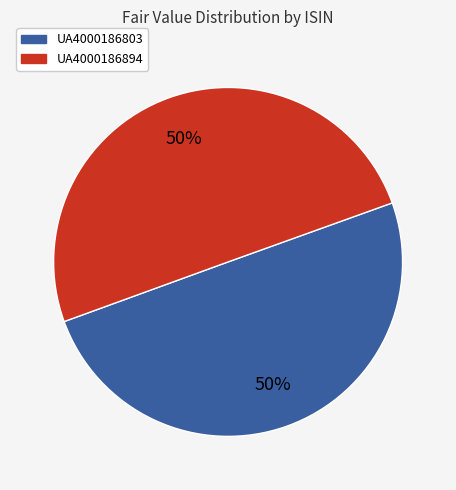

True or false: UA4000186803 accounts for 45% of the total.

False